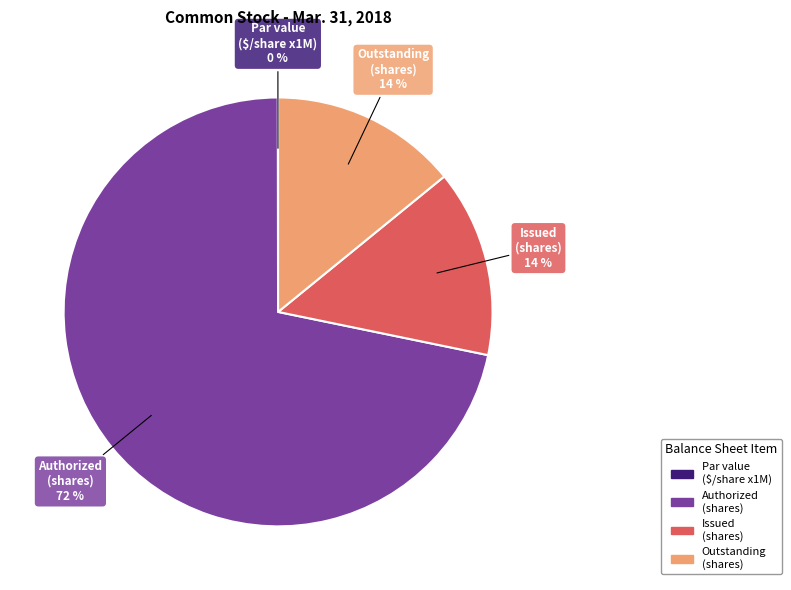

To the nearest percent, what is the difference between the largest and smallest slice percentages?

72%